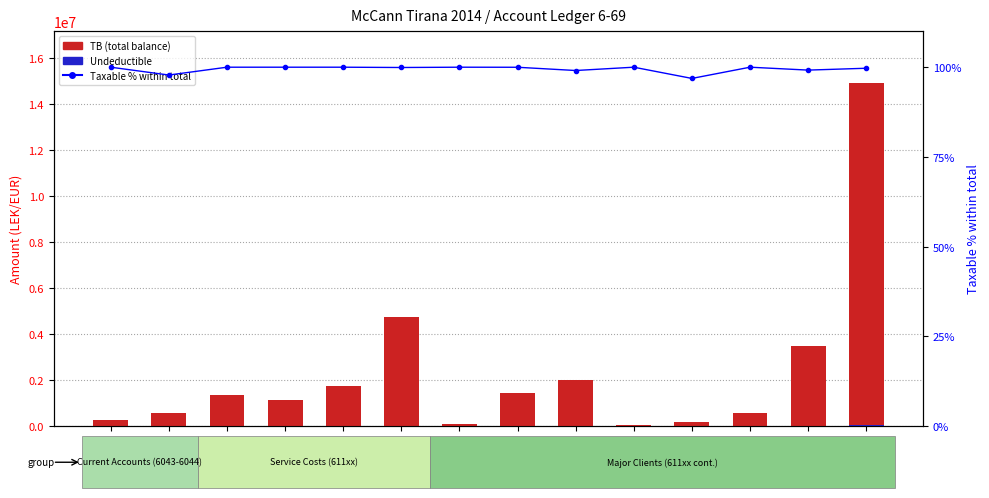

Which series changed the most between 611 and 61102?

TB (total balance)